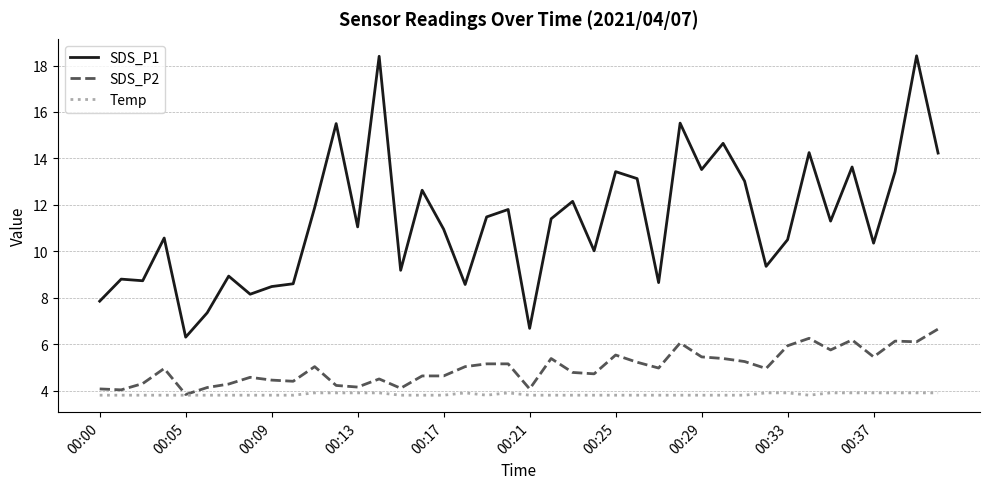

Which series has the largest range (max minus min)?

SDS_P1